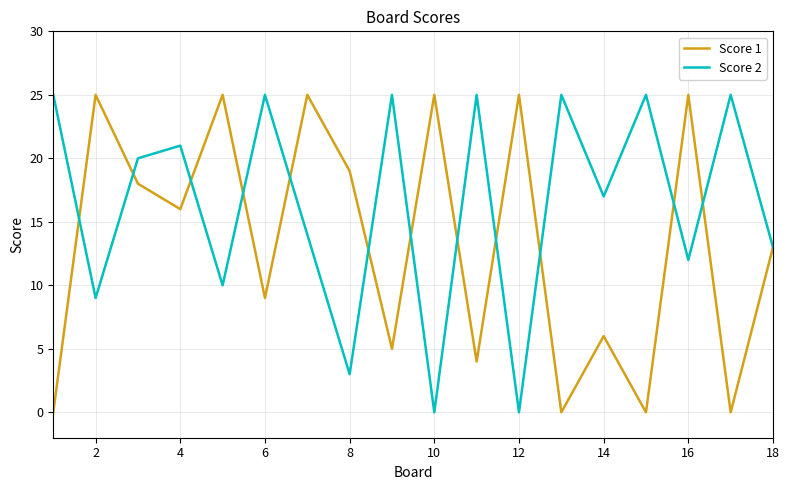

What is the highest value of the Score 2 series?

25